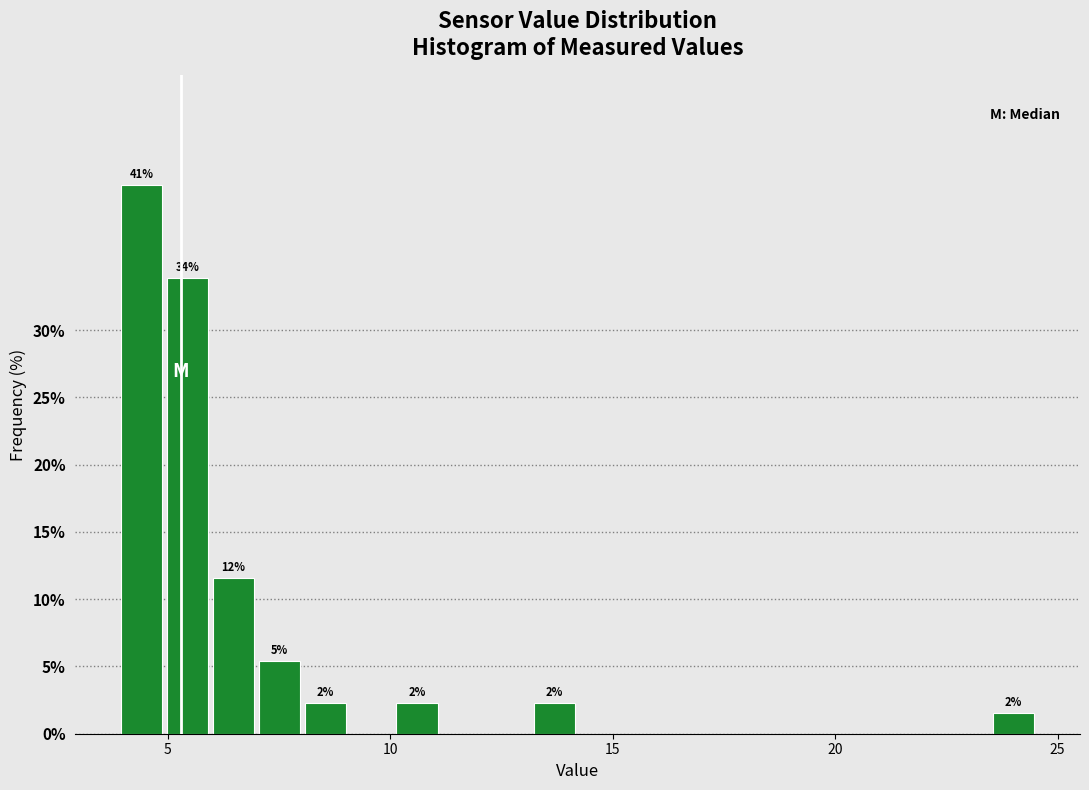

Read against the x-axis, roughly where is the centre of the tallest bar?

4.5